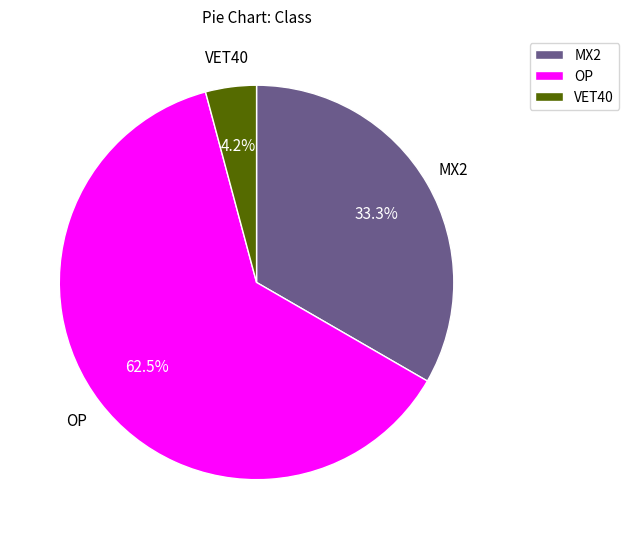

Approximately how many times larger is the value at MX2 compared to OP?

0.5